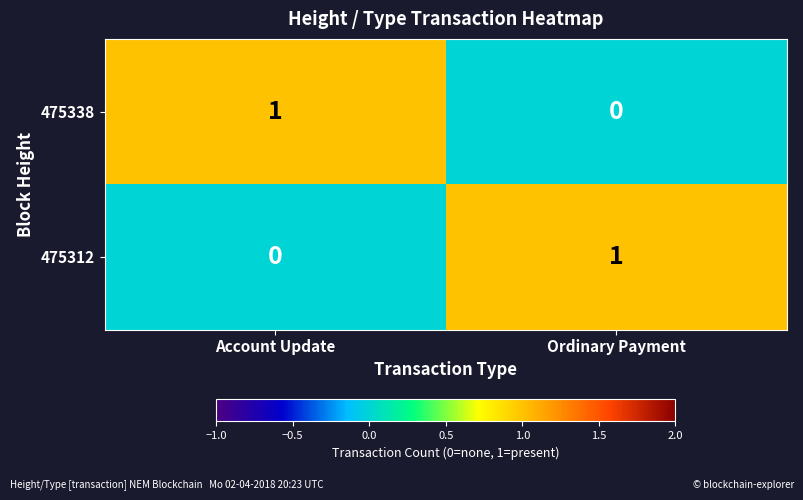

How many values in the 475338 series are below 1?

1